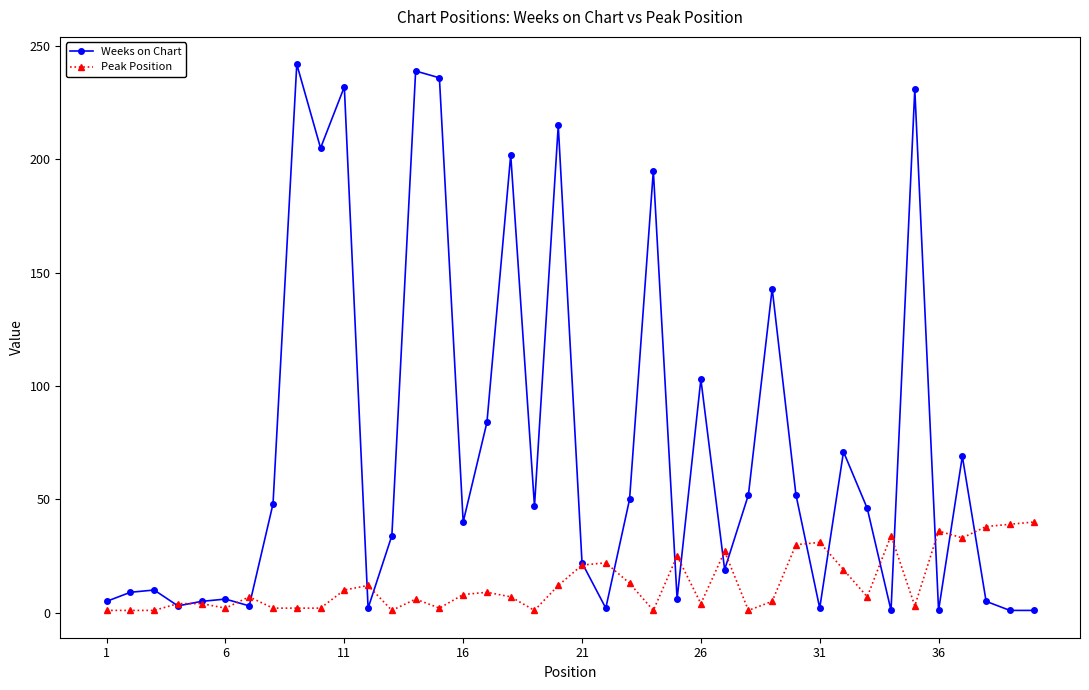

True or false: Weeks on Chart has more than 0 points higher than both neighbors.

True